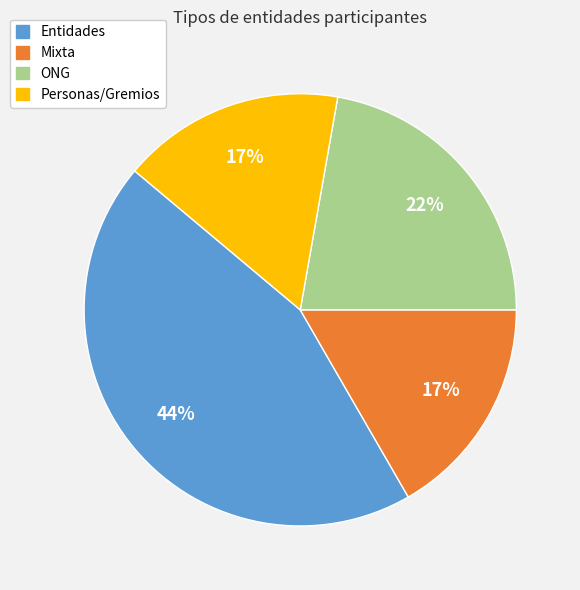

Is the sum of Mixta and Personas/Gremios greater than half?

No